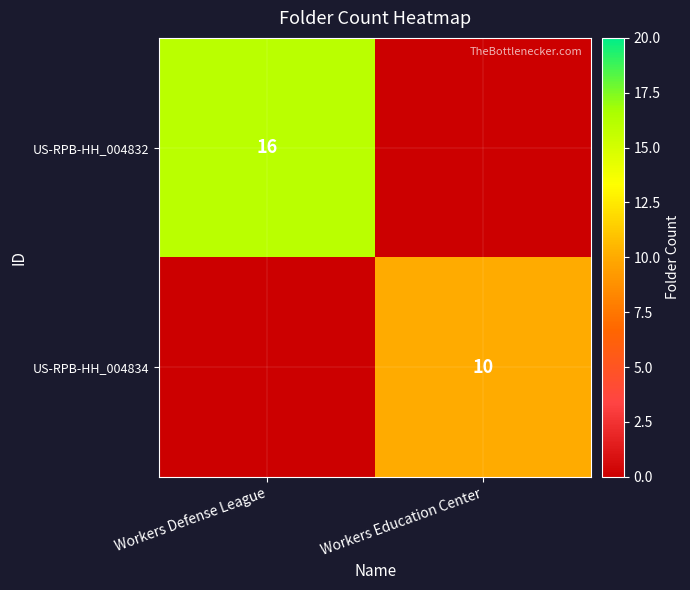

Is the value of US-RPB-HH_004832 at Workers Defense League greater than the value of US-RPB-HH_004834 at Workers Education Center?

Yes